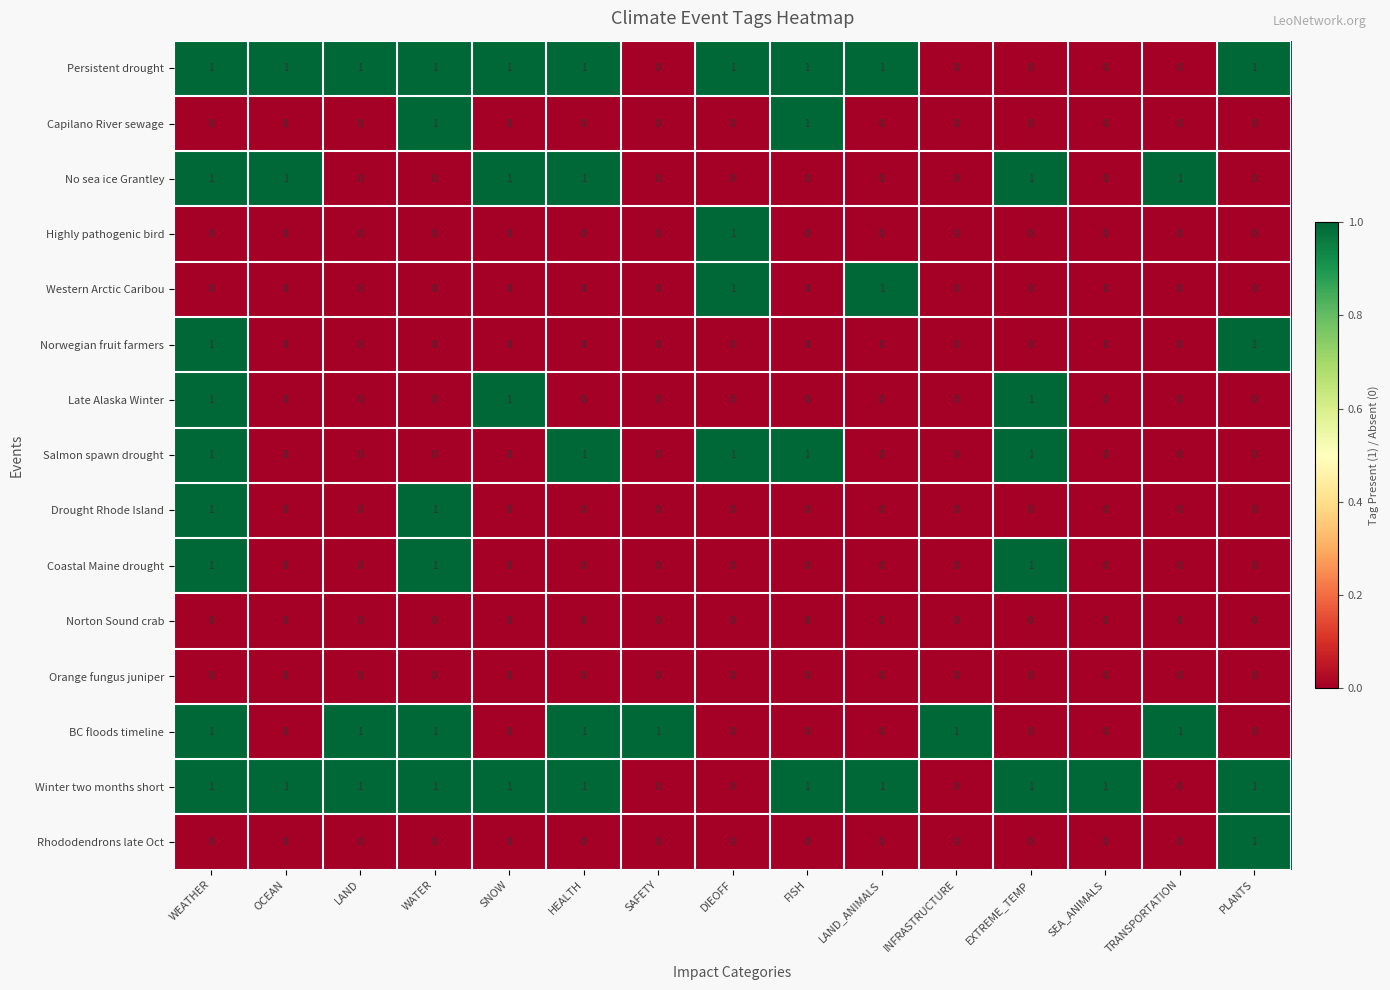

Count the No sea ice Grantley values in the range 0 to 1.

15